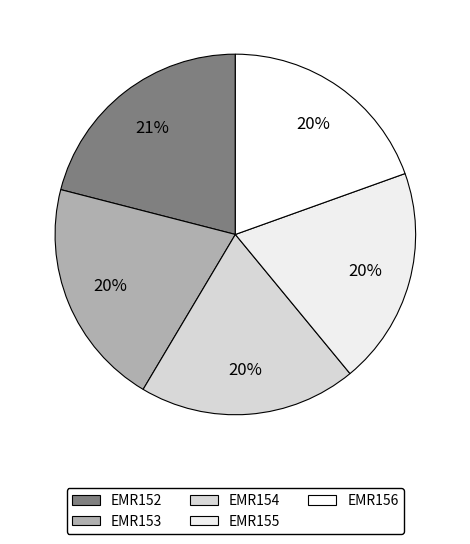

Is EMR156 the majority of the pie?

No